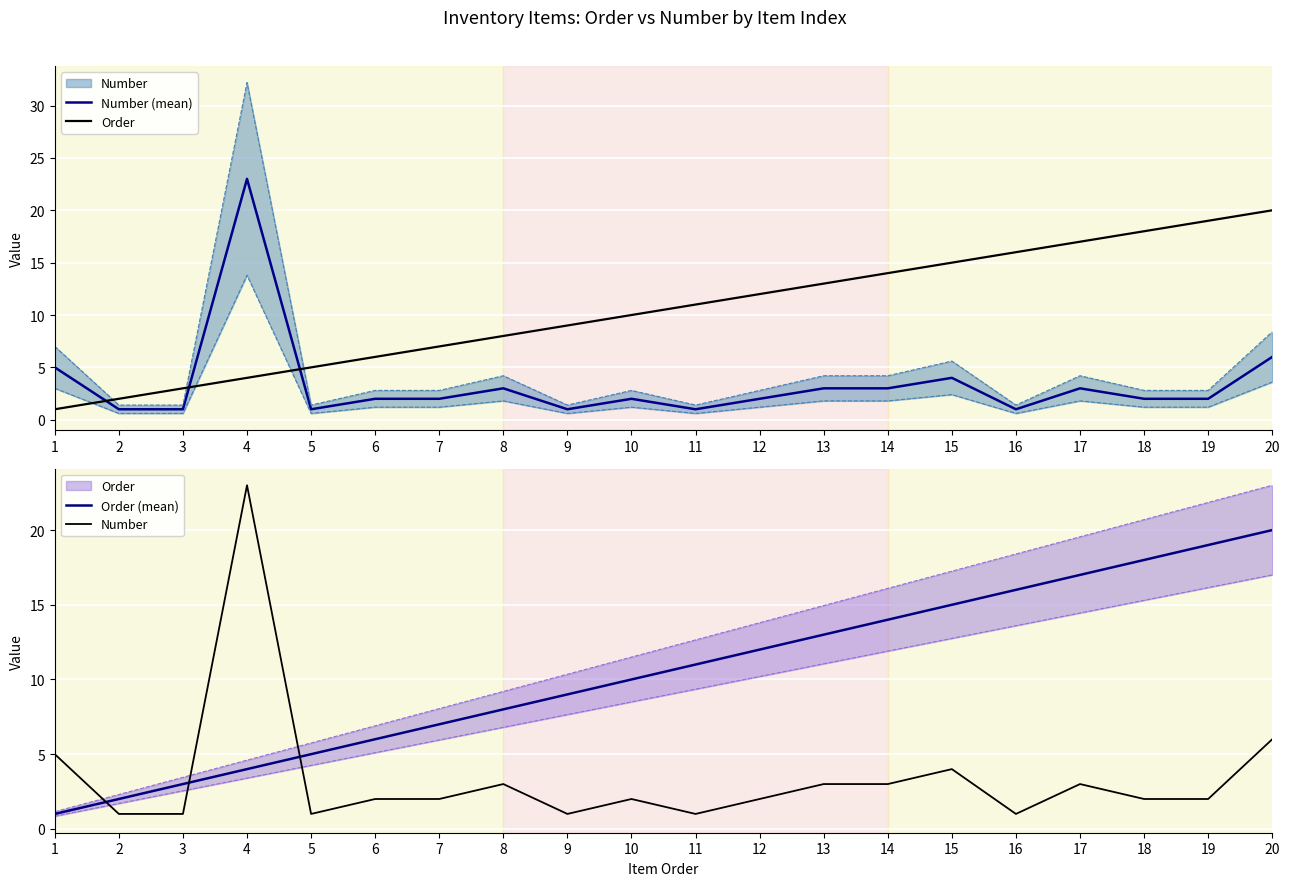

True or false: Order and Order (mean) intersect in this chart.

False